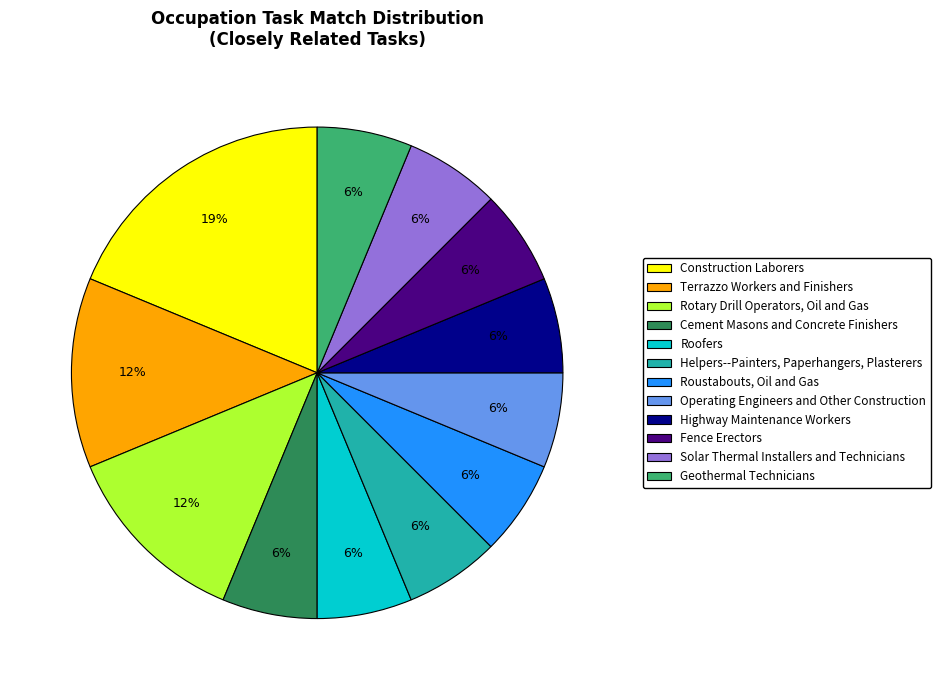

How many slices are in this pie chart?

12